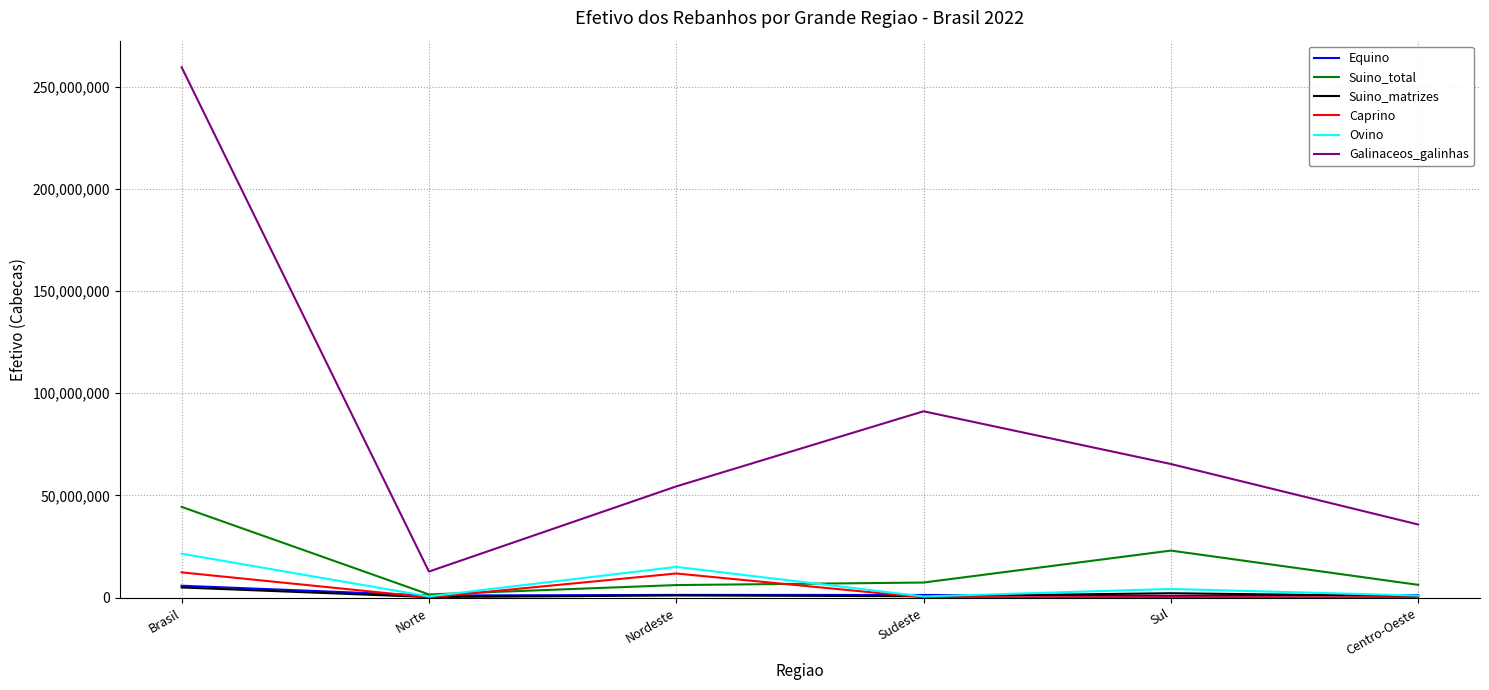

How many lines are shown in the chart?

6